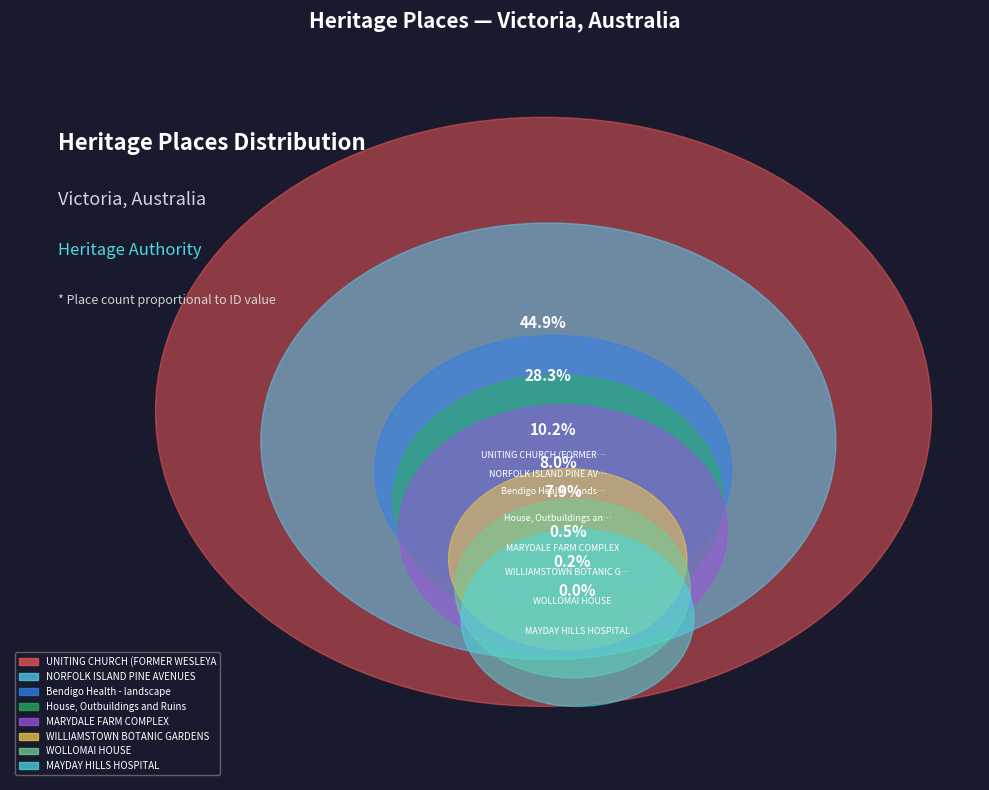

Rank the categories by value from lowest to highest.

MAYDAY HILLS HOSPITAL, WOLLOMAI HOUSE, WILLIAMSTOWN BOTANIC GARDENS, MARYDALE FARM COMPLEX, House, Outbuildings and Ruins, Bendigo Health - landscape, NORFOLK ISLAND PINE AVENUES, UNITING CHURCH (FORMER WESLEYAN)